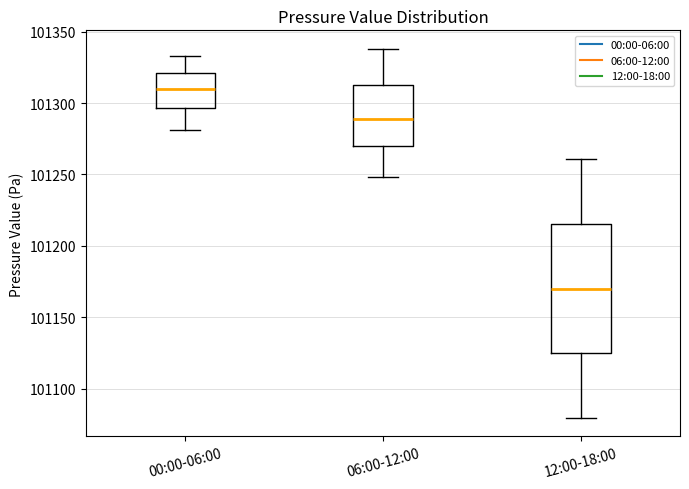

Reading left to right, transcribe this box plot: for each box, give where its median line is, the range the box spans, and where its two whiskers end, as read against the y-axis. The values are not printed on the chart, so give them approximately, as read against the axis.

00:00-06:00: median 101310, box 101295 to 101320, whiskers 101280 to 101335
06:00-12:00: median 101290, box 101270 to 101315, whiskers 101250 to 101340
12:00-18:00: median 101170, box 101125 to 101215, whiskers 101080 to 101260